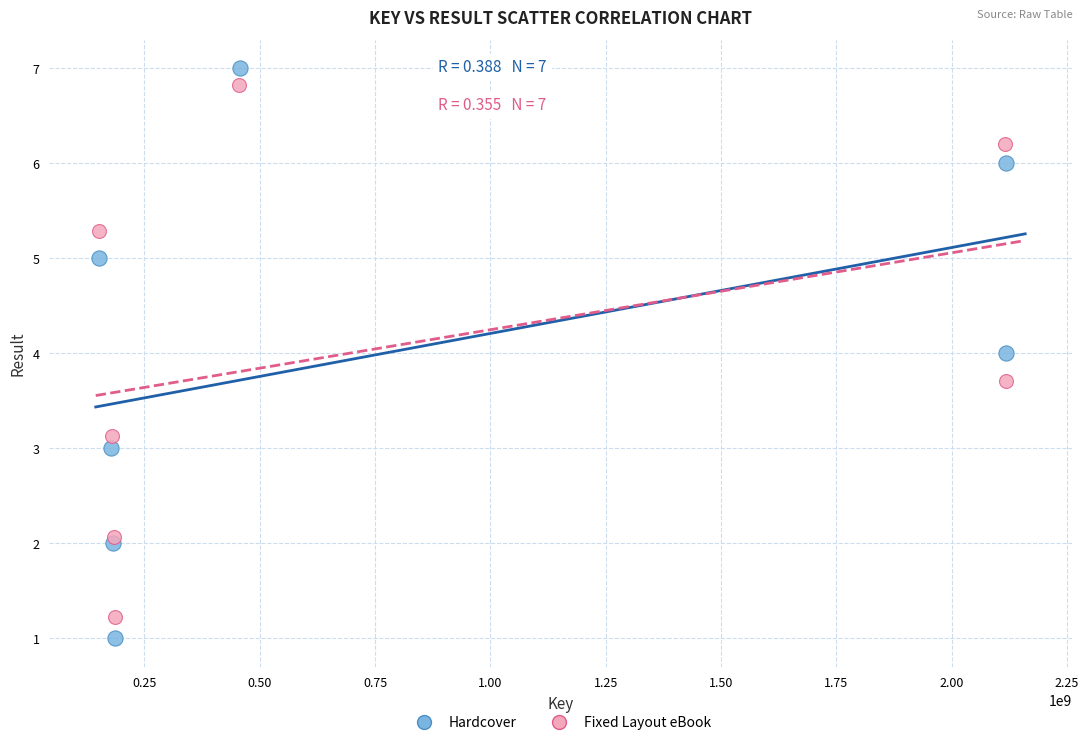

Which series has the largest Y range (max minus min)?

Hardcover